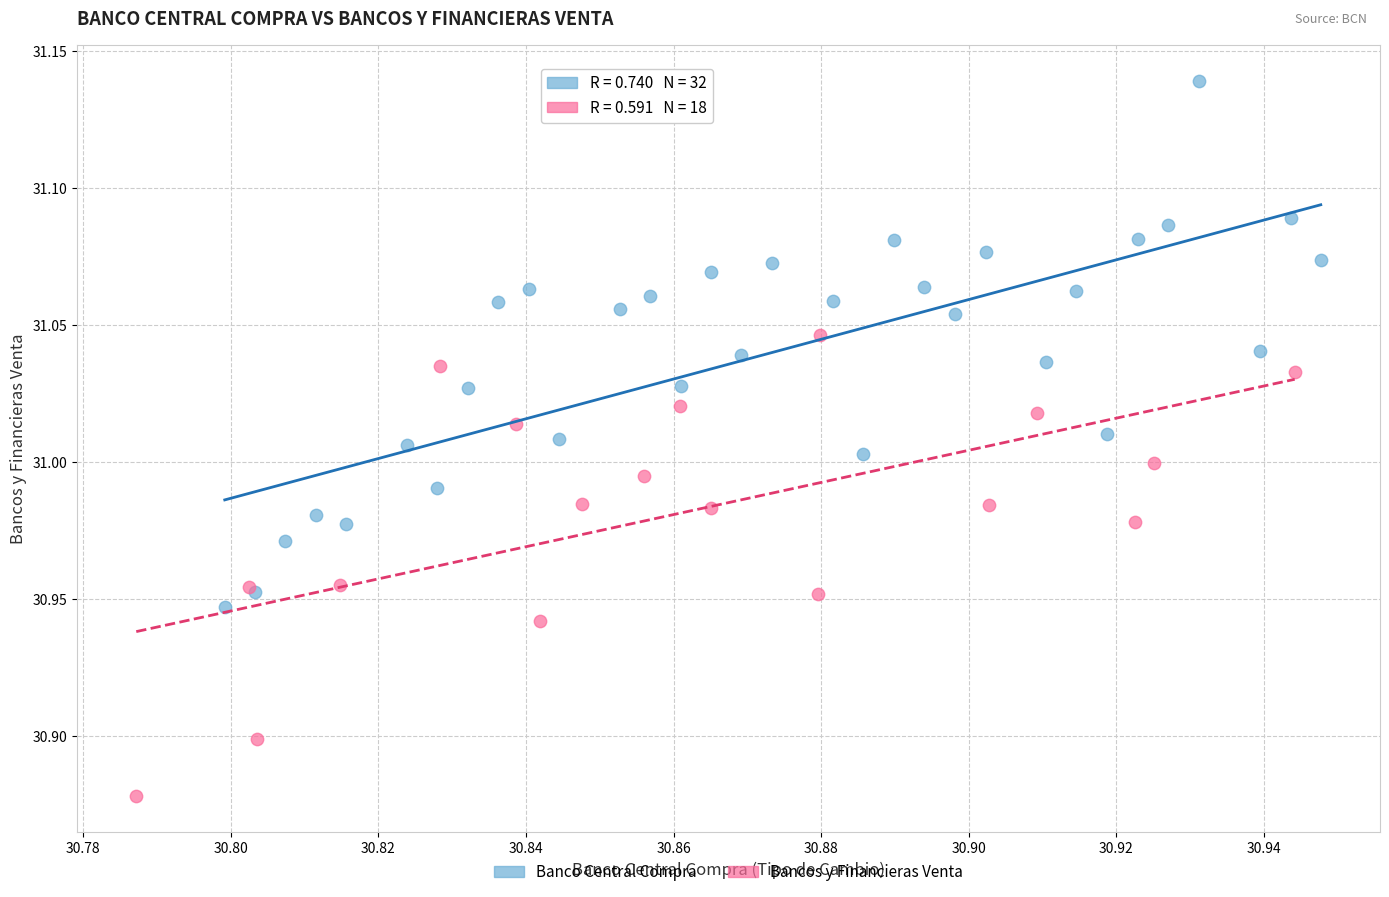

Which series has the widest spread of Y values?

Banco Central Compra